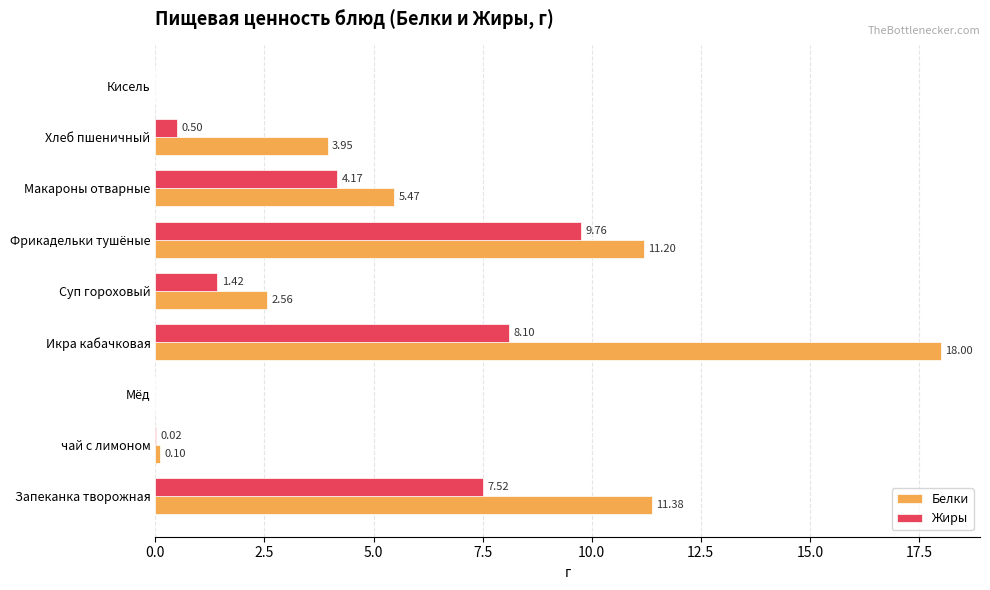

Which series has the largest total across all categories?

Белки